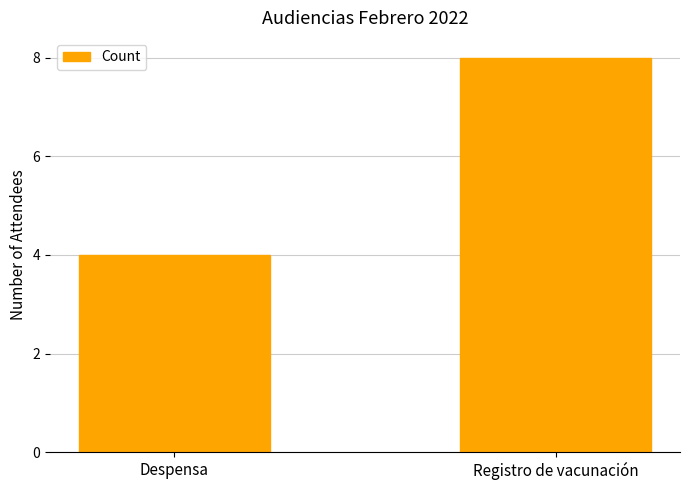

What is the sum of the values at Despensa and Registro de vacunación?

12